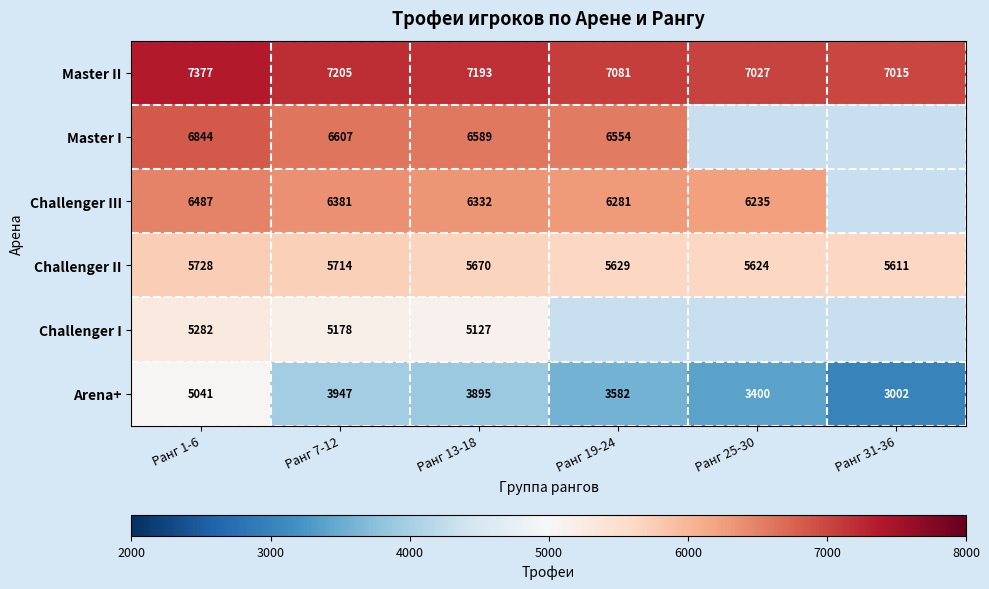

What is the maximum value shown in the chart?

7377.0